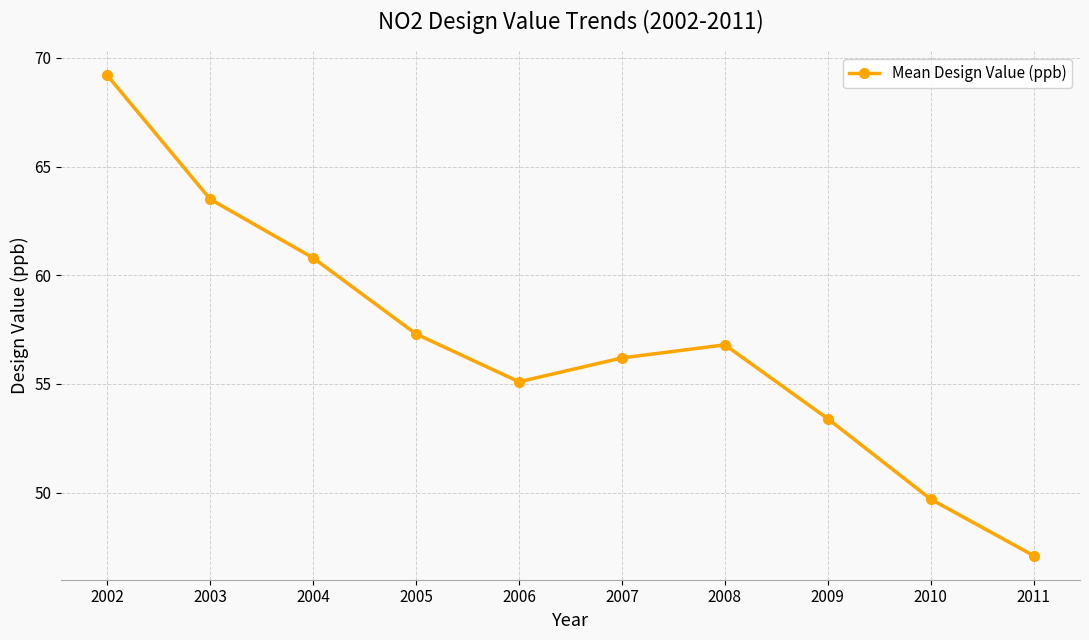

What is the greatest value displayed?

69.2